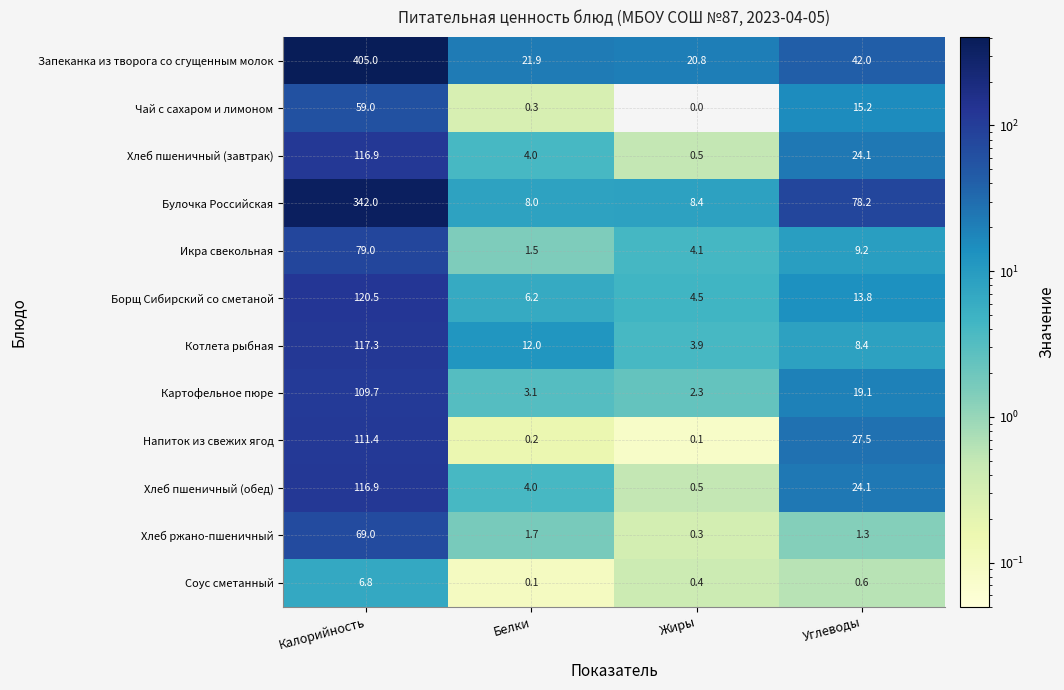

Read the Борщ Сибирский со сметаной value at Жиры.

4.5